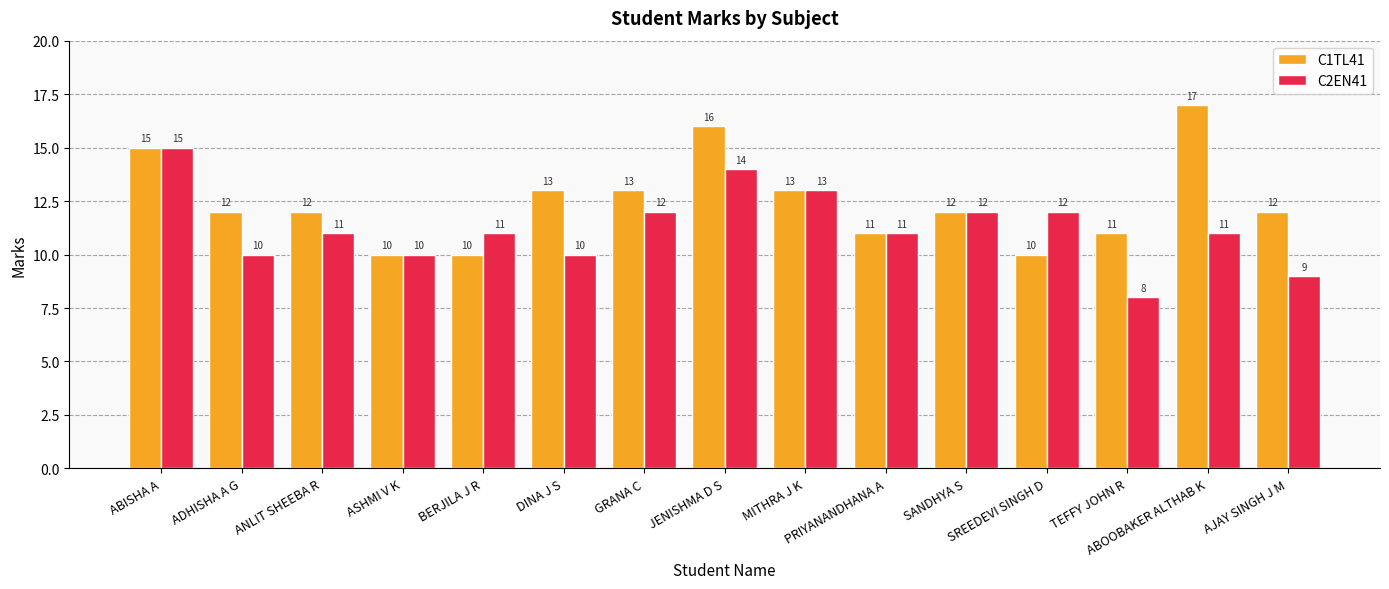

Count the C1TL41 values in the range 11 to 13.

9